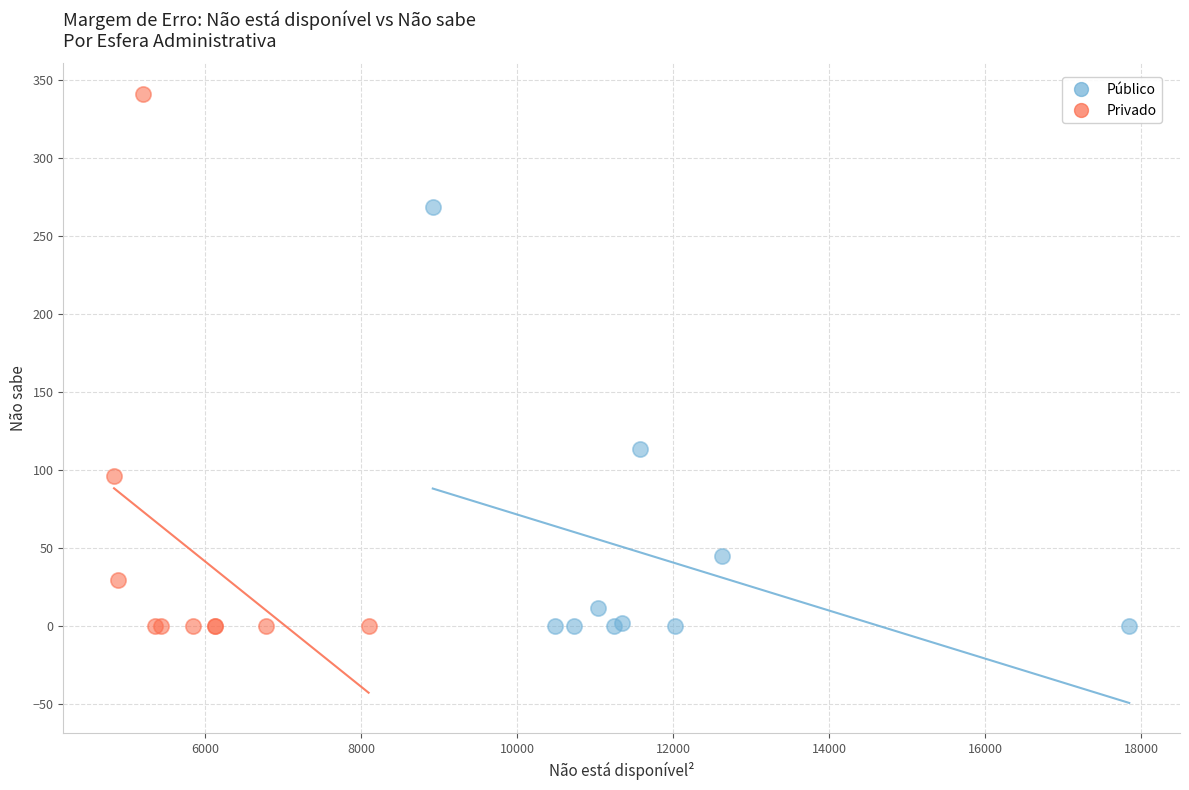

Which series has the widest spread of Y values?

Privado